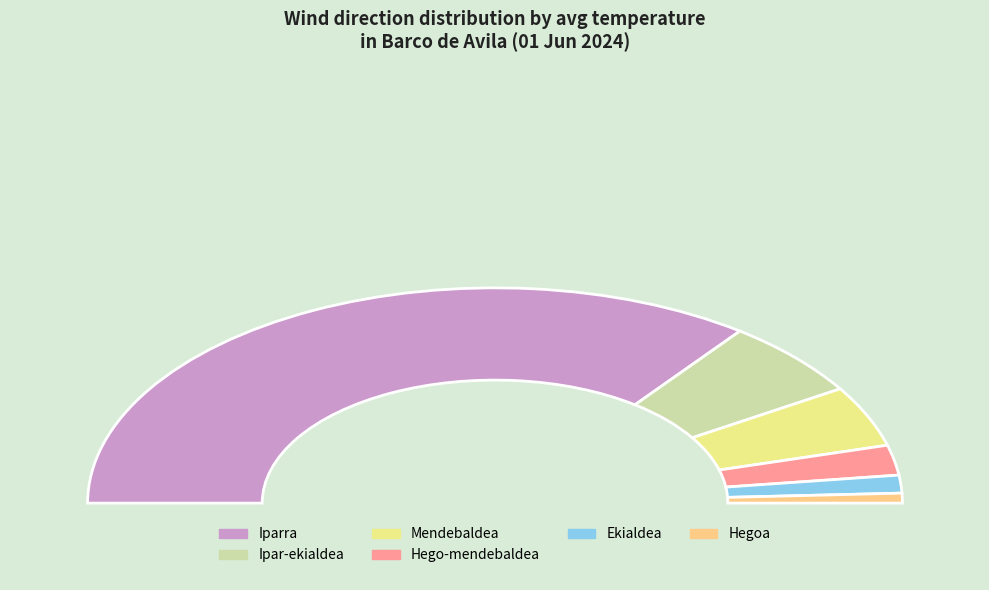

What is the largest slice in the pie chart?

Iparra